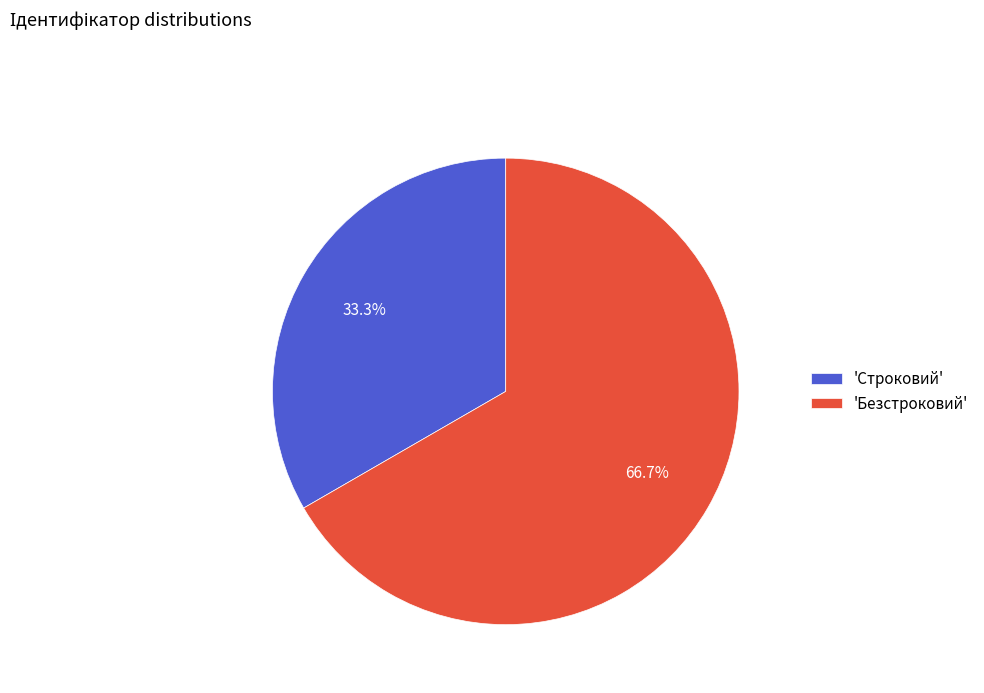

How many segments does this pie chart have?

2